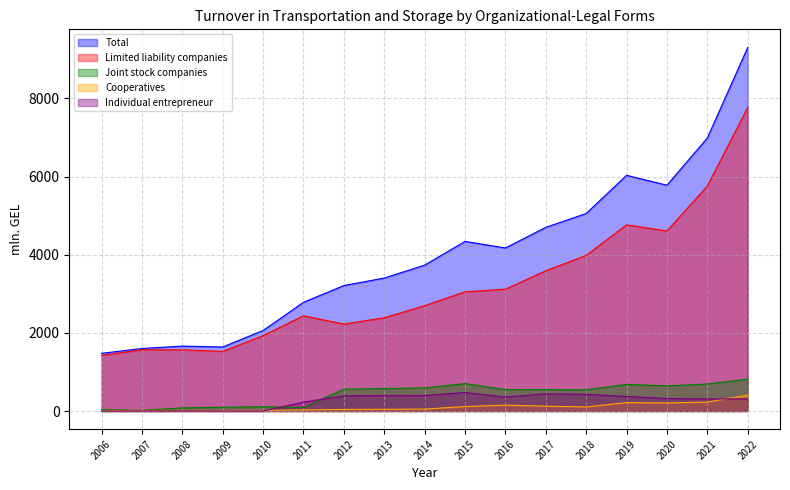

At how many categories does at least one series exceed 8522?

1